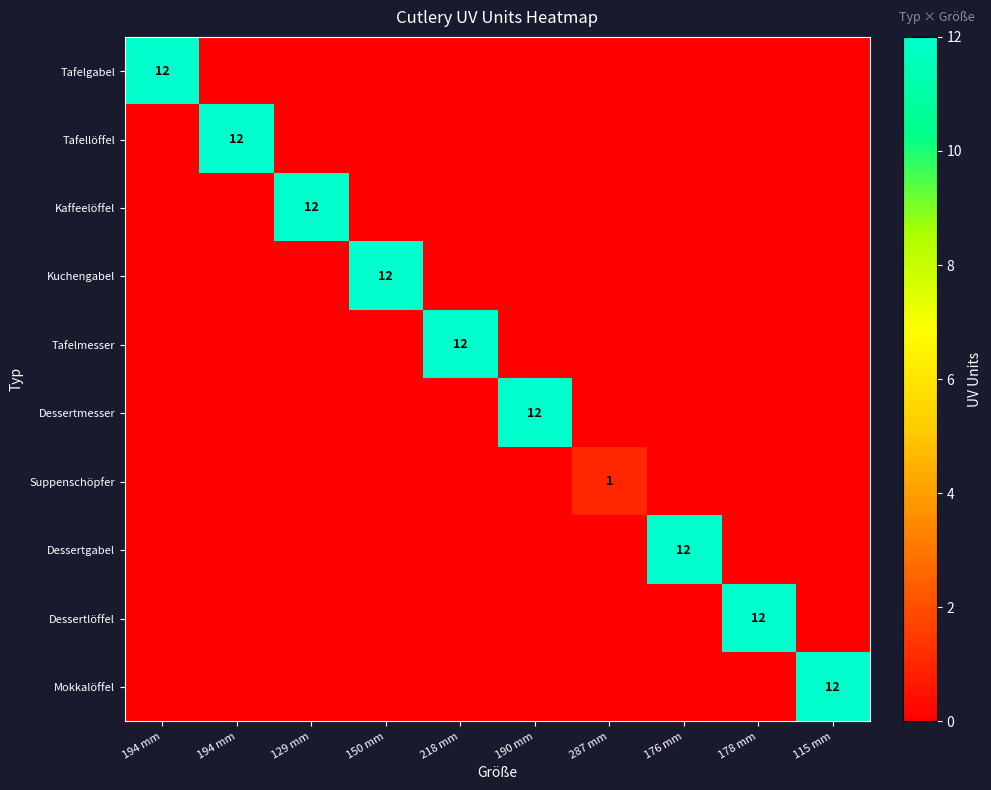

Where is Dessertmesser nearest to the value 6?

194 mm